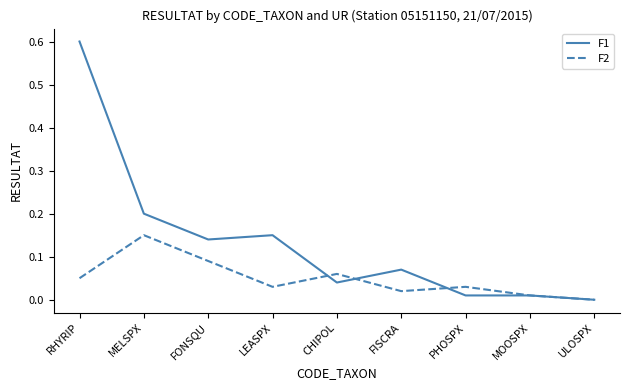

Which series has the largest range (max minus min)?

F1